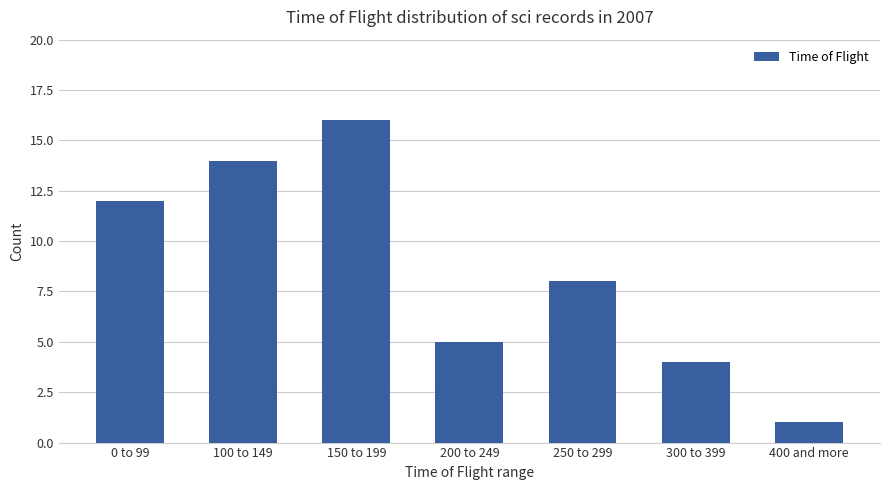

Read the value at 100 to 149, to the nearest 5.

15